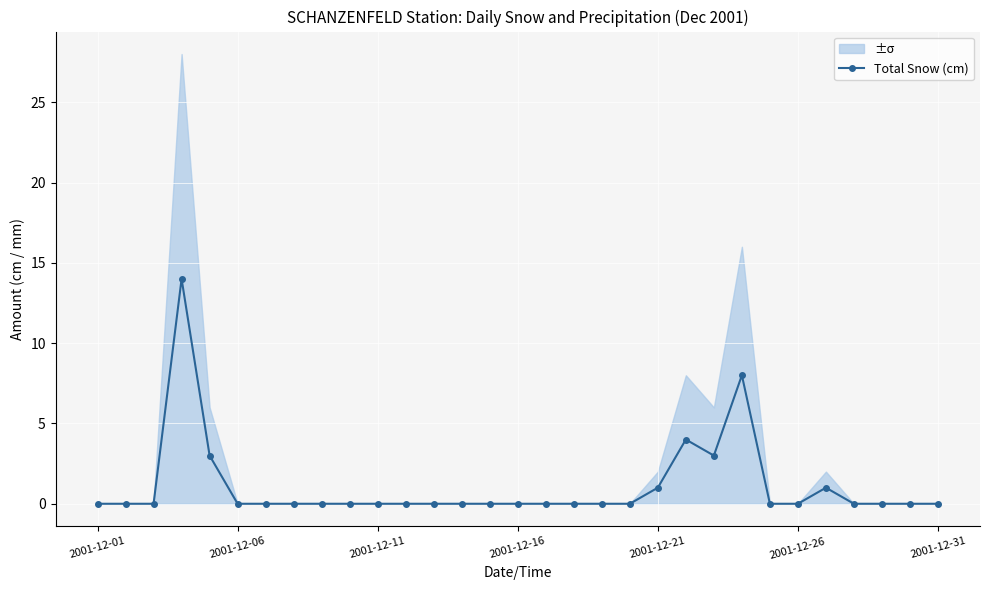

What is the average value?

1